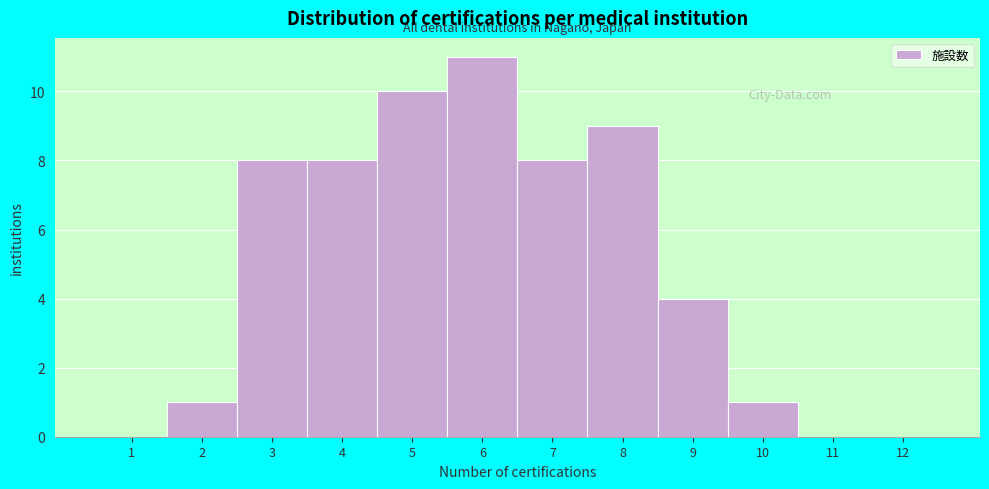

What is the height of the bar covering 2.5 to 3.5 on the x-axis? The values are not printed on the chart, so give them approximately, as read against the axis.

8